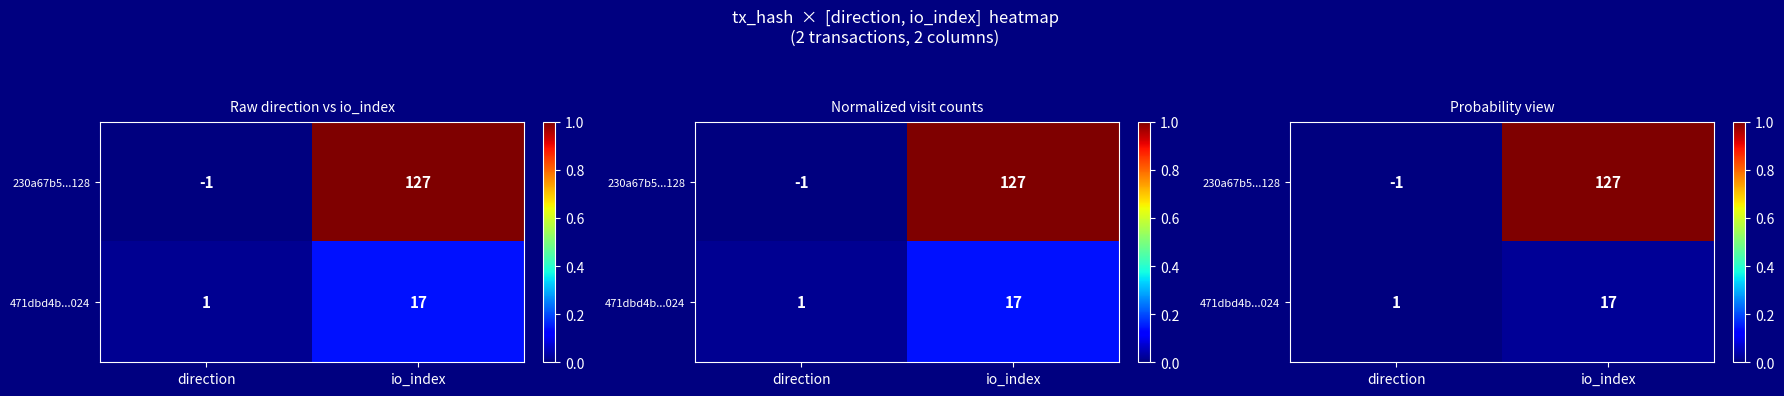

At which category is the sum across all series the highest?

io_index